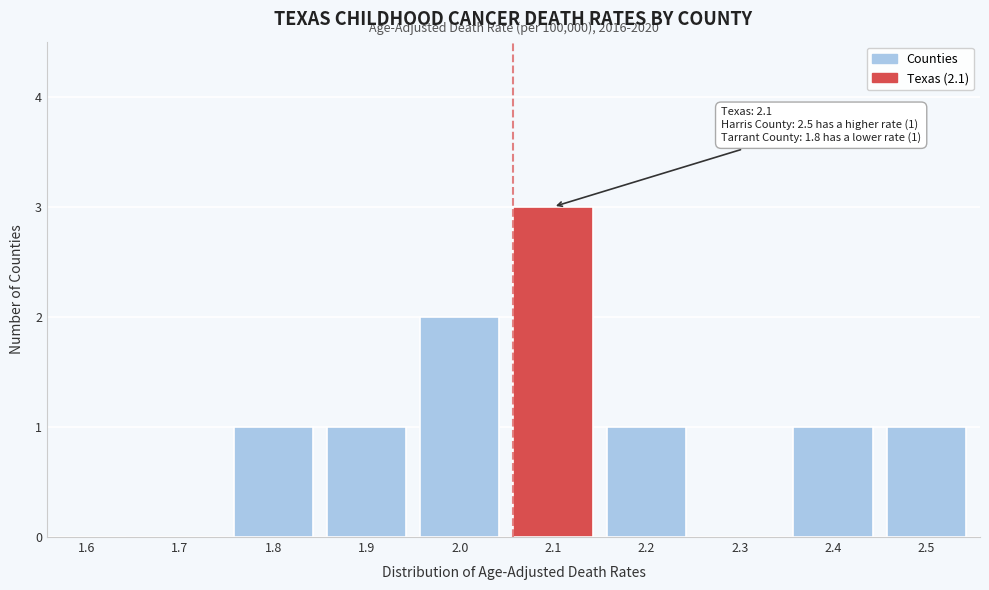

Reading right to left, what are all the values shown in this chart?

2.5=1	2.4=1	2.3=0	2.2=1	2.1=3	2.0=2	1.9=1	1.8=1	1.7=0	1.6=0